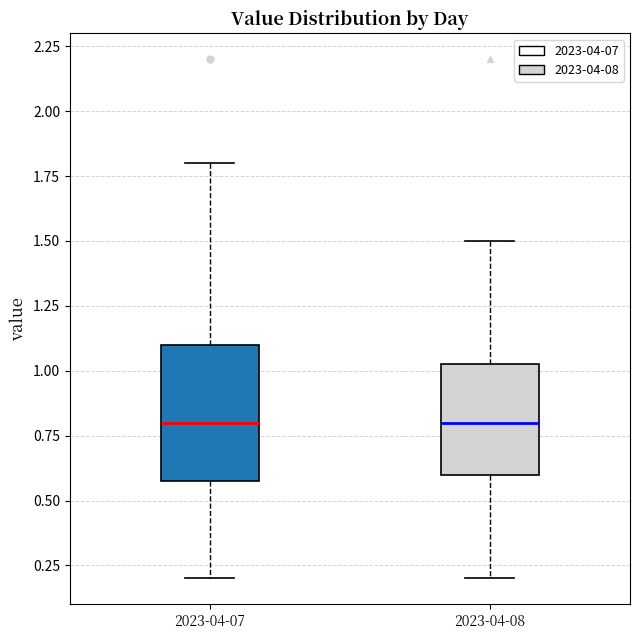

Where does the upper whisker of the box for 2023-04-07 end on the y-axis? The values are not printed on the chart, so give them approximately, as read against the axis.

1.80